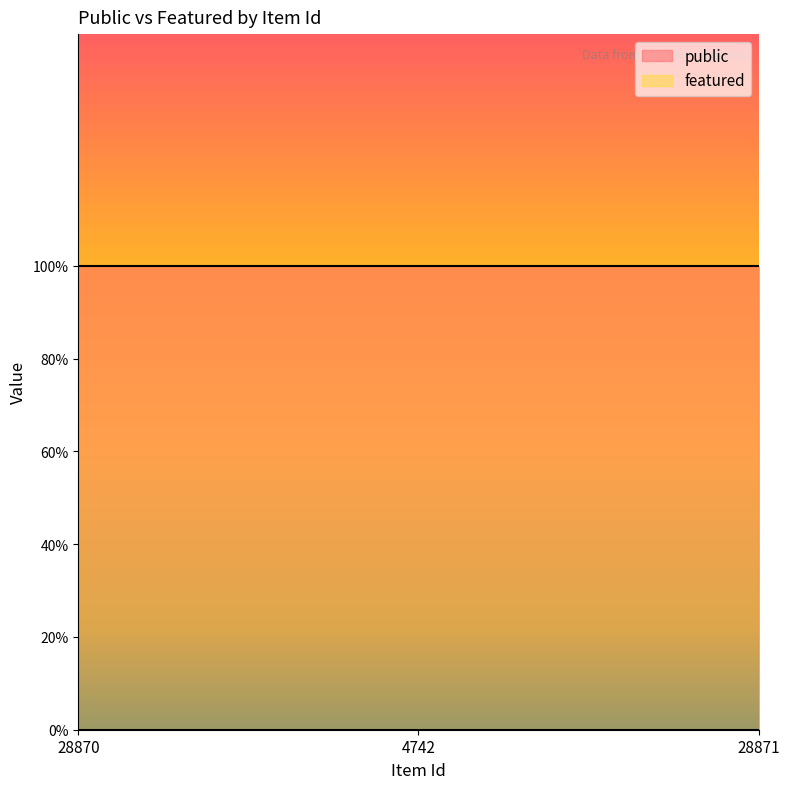

True or false: public has a value of 0 at 4742.

False